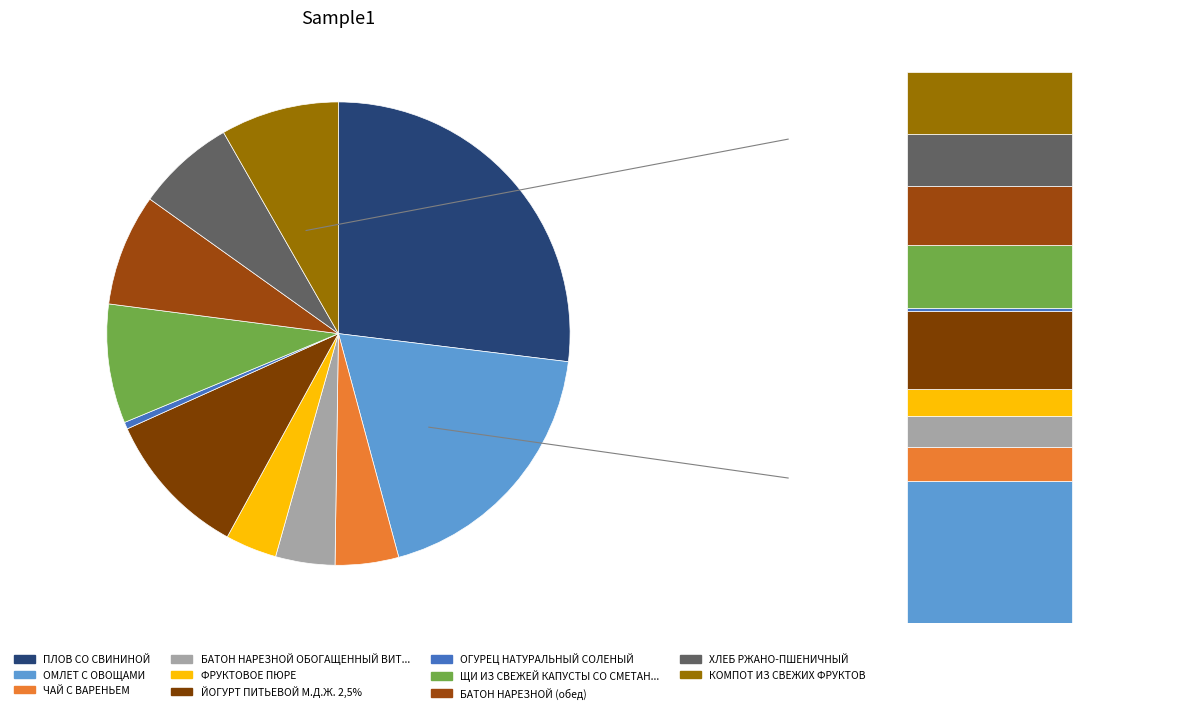

Which category has the biggest portion of the pie?

ПЛОВ СО СВИНИНОЙ